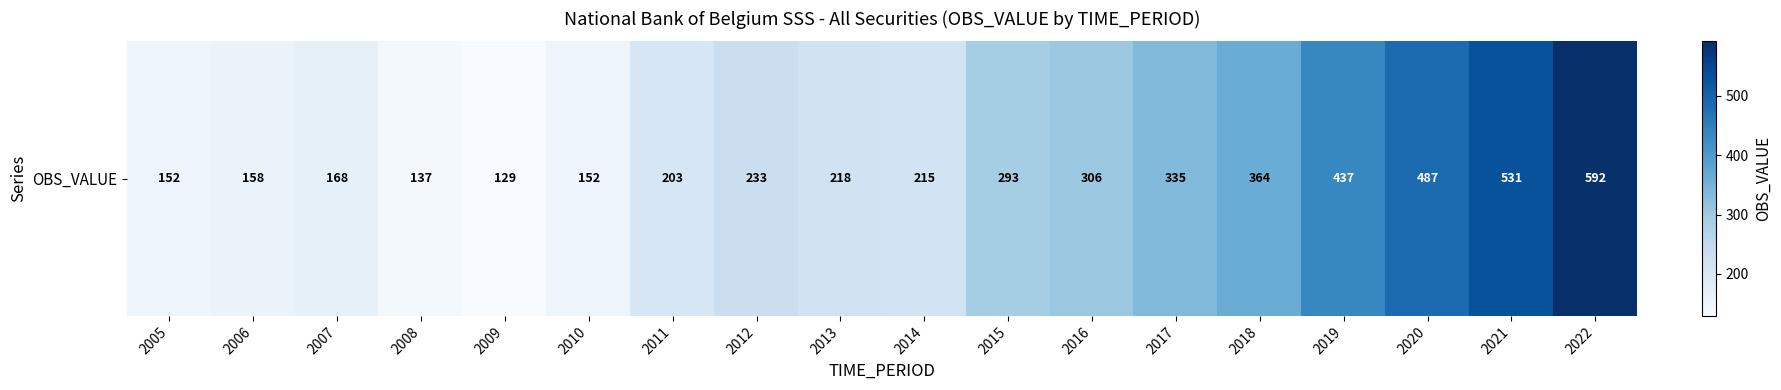

The chart shows a value of 87 at 2016. True or false?

False